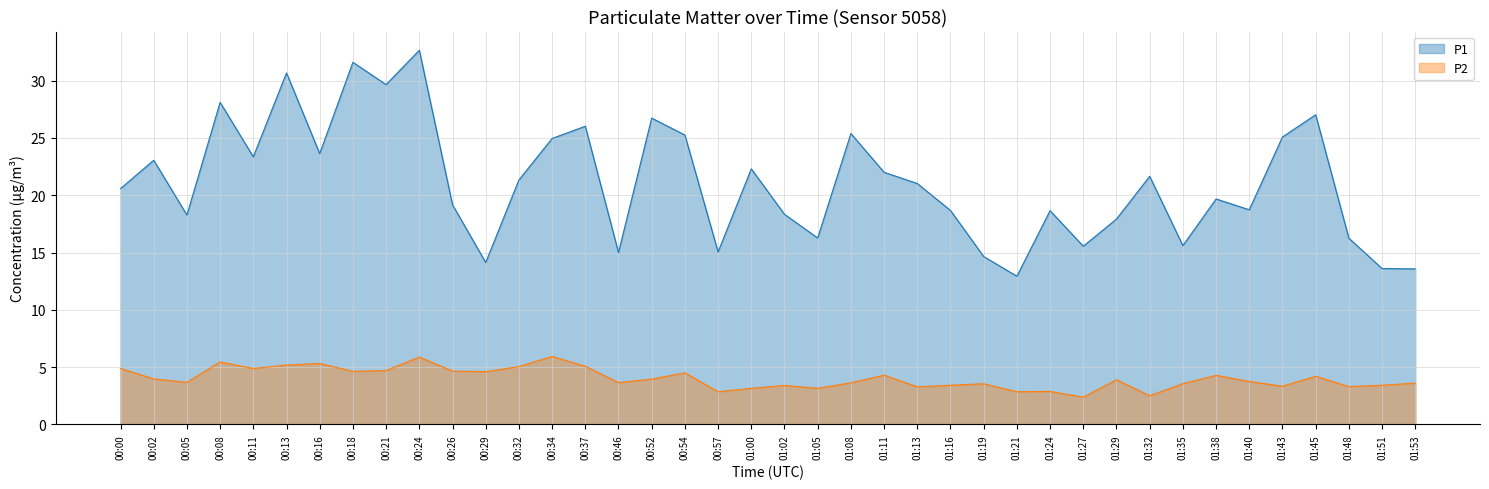

What is the maximum value for P2?

5.9